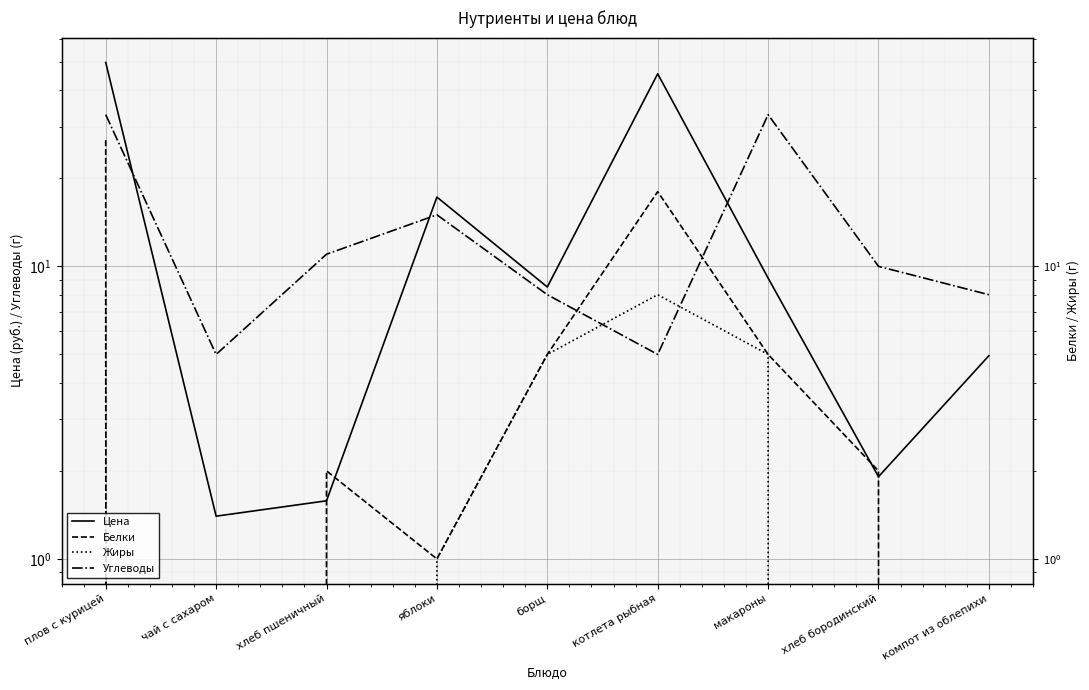

Which category has the highest value across all series?

плов с курицей